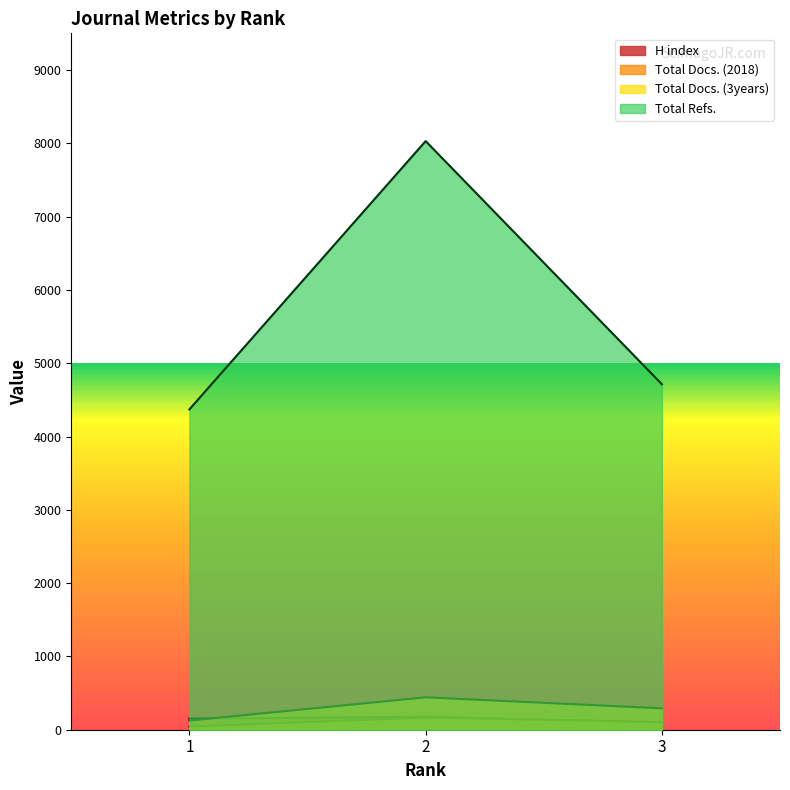

What is the average value of the Total Docs. (3years) series?

286